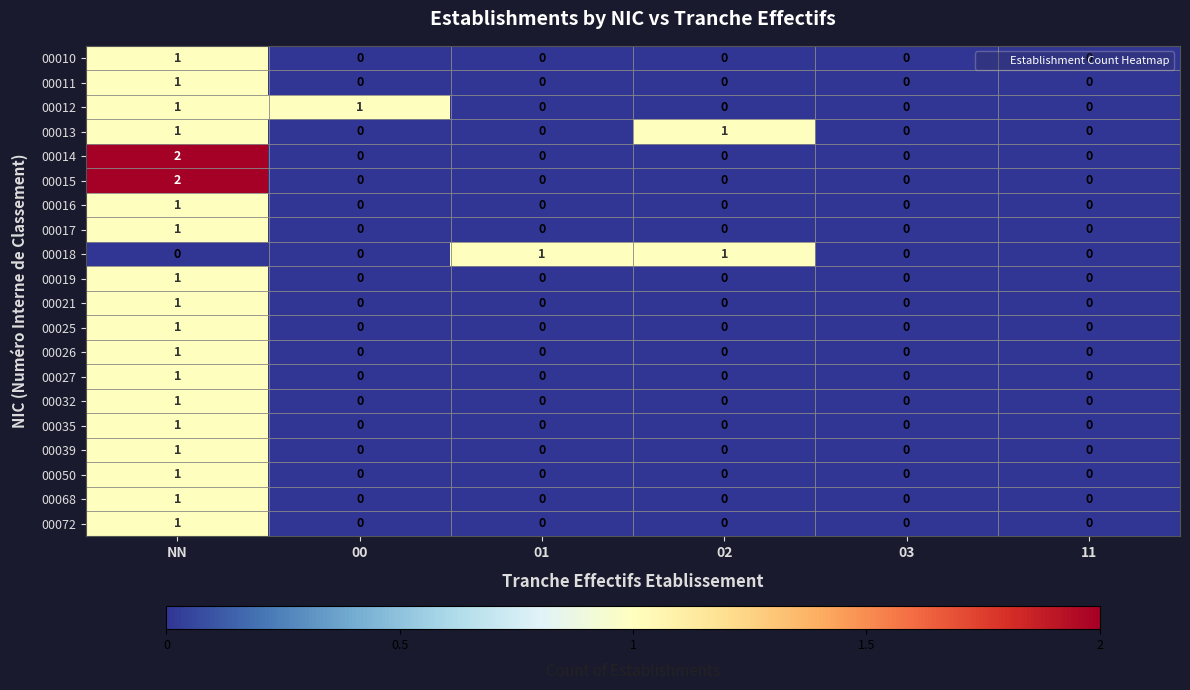

Between 00 and 11, which series saw the biggest shift?

00012